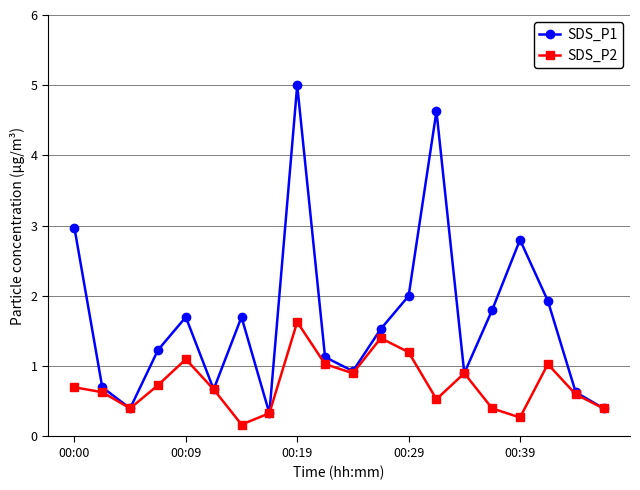

Reading left to right, what are all the values shown in this chart?

SDS_P1: 3.0	0.7	0.4	1.2	1.7	0.7	1.7	0.3	5.0	1.1	0.9	1.5	2.0	4.6	0.9	1.8	2.8	1.9	0.6	0.4
SDS_P2: 0.7	0.6	0.4	0.7	1.1	0.7	0.2	0.3	1.6	1.0	0.9	1.4	1.2	0.5	0.9	0.4	0.3	1.0	0.6	0.4